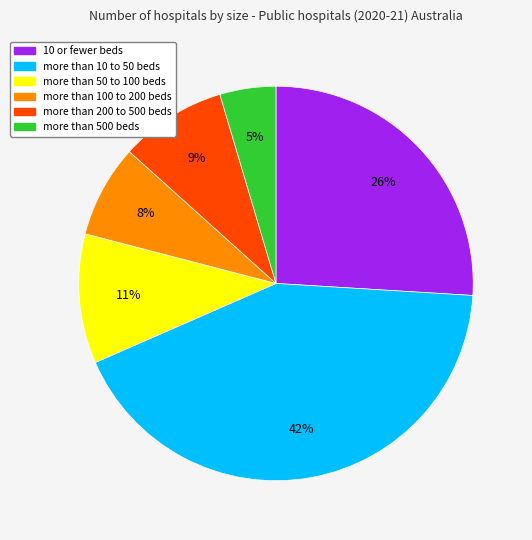

Is there a majority slice in this chart?

No